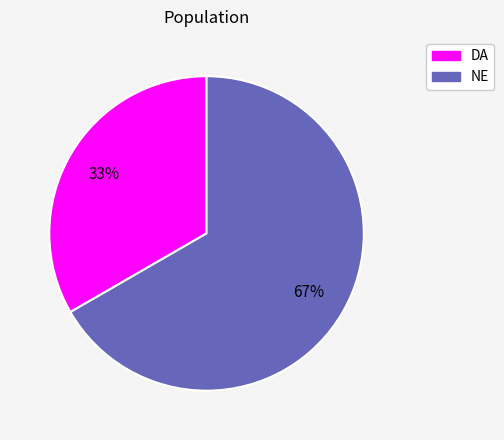

Do NE and DA together represent more than half of the pie?

Yes